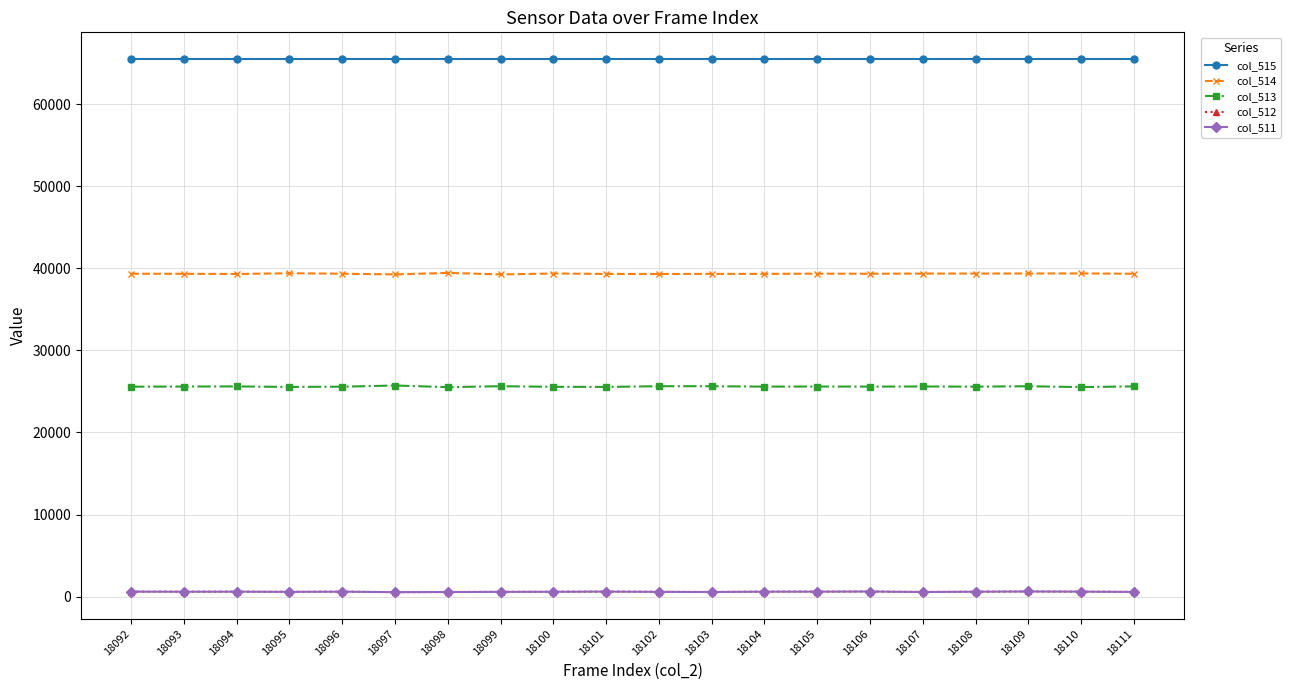

True or false: col_511 has more than 1 interior local peaks.

True